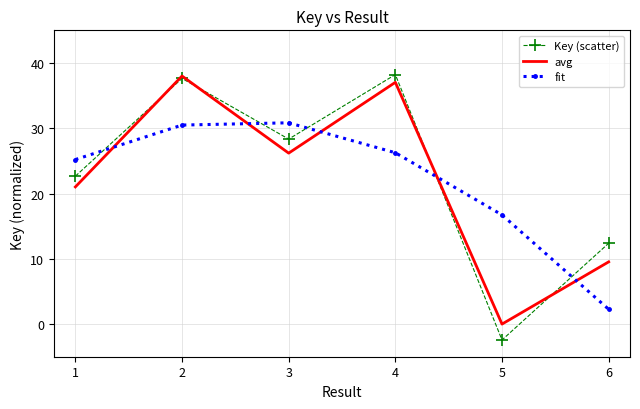

Reading right to left, list all the values displayed in this chart.

Key (scatter): 6=12.4	5=-2.4	4=38.2	3=28.3	2=37.6	1=22.7
avg: 6=9.5	5=0.0	4=37.0	3=26.2	2=38.0	1=21.0
fit: 6=2.3	5=16.7	4=26.2	3=30.8	2=30.5	1=25.2